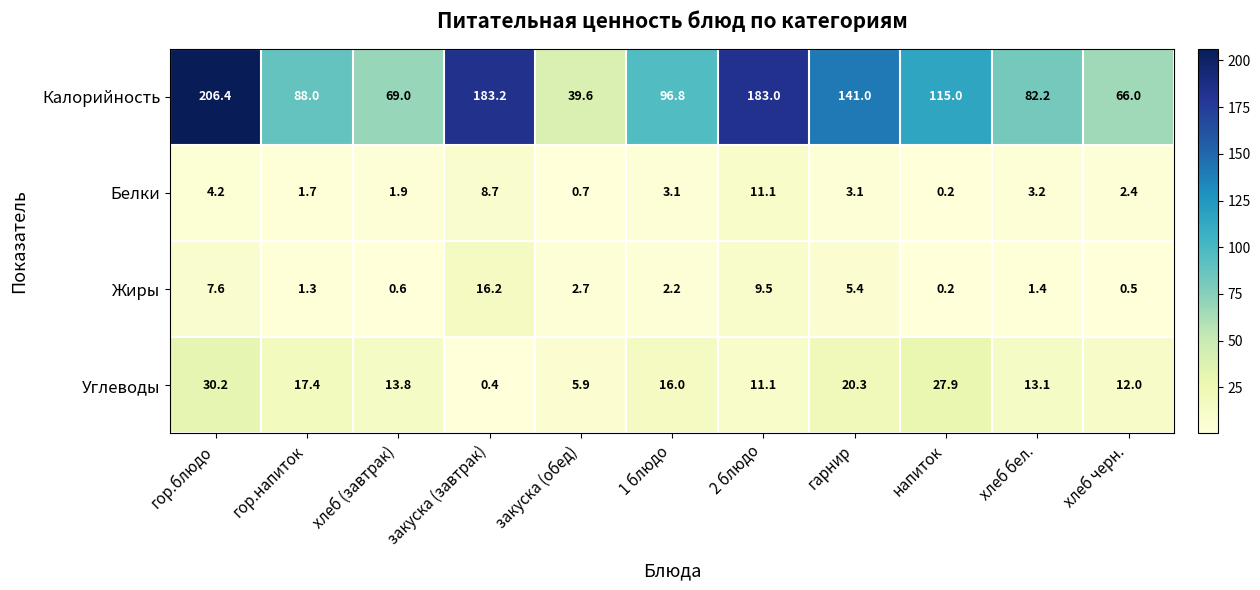

At which label does Углеводы reach its peak?

гор.блюдо